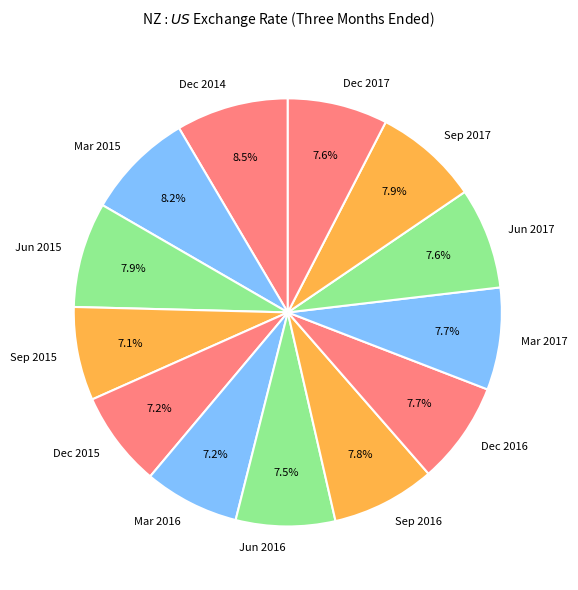

To the nearest percent, what is the difference between the largest and smallest slice percentages?

1%